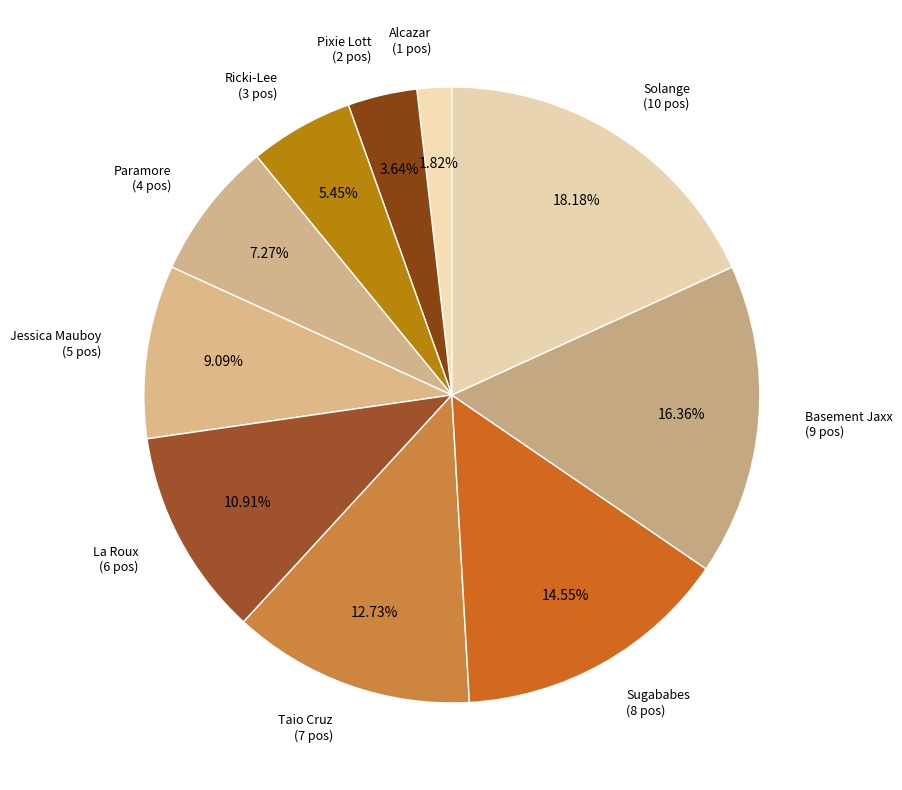

Rank the categories by value from highest to lowest.

Solange, Basement Jaxx, Sugababes, Taio Cruz, La Roux, Jessica Mauboy, Paramore, Ricki-Lee, Pixie Lott, Alcazar